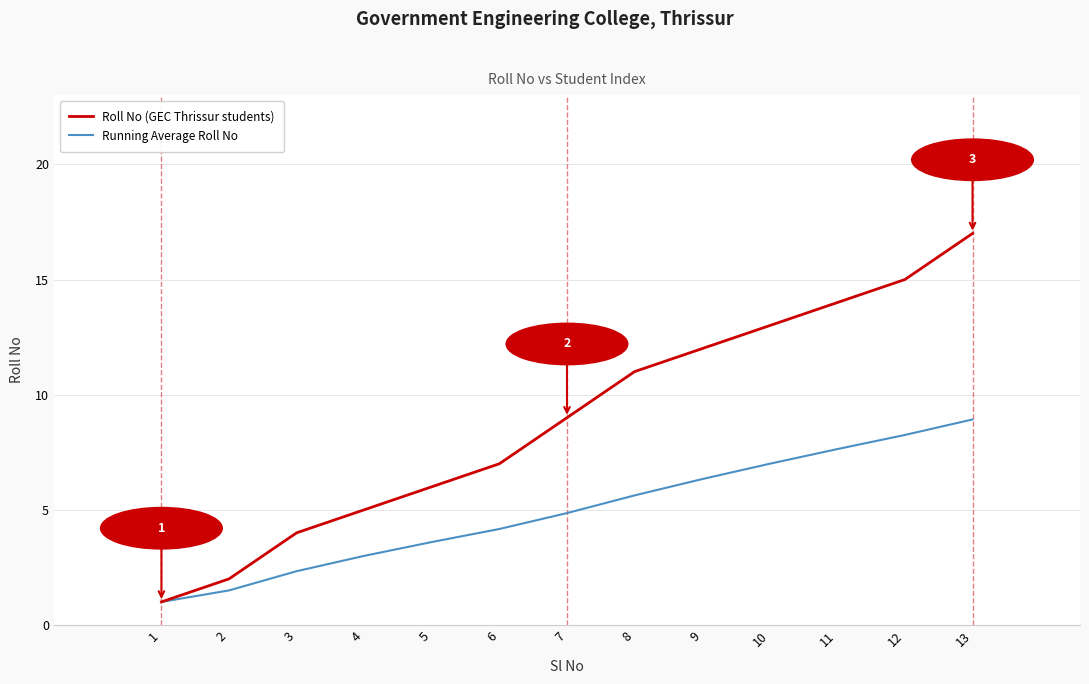

What is the minimum value shown in the chart?

1.0